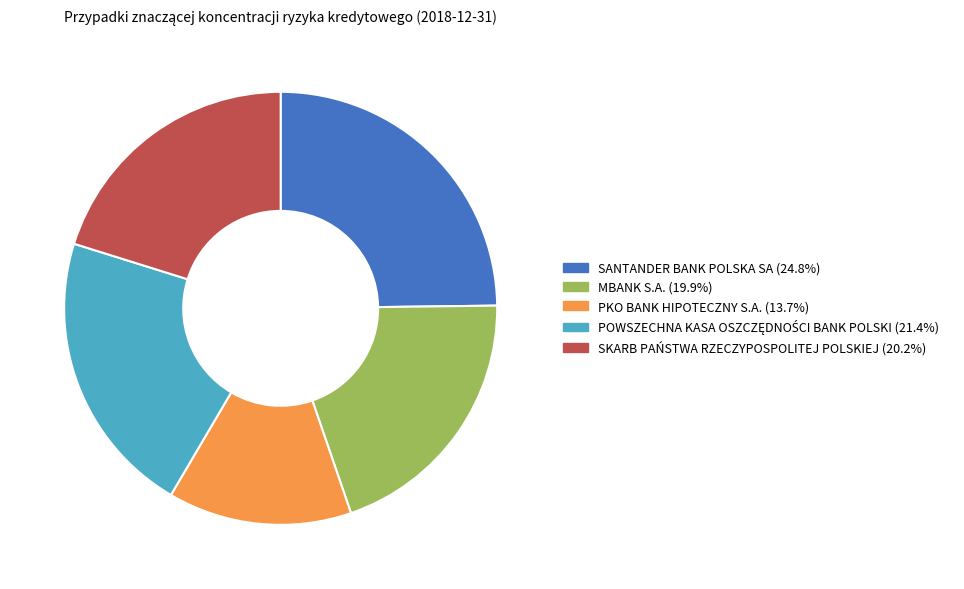

Is the sum of MBANK S.A. and PKO BANK HIPOTECZNY S.A. greater than half?

No